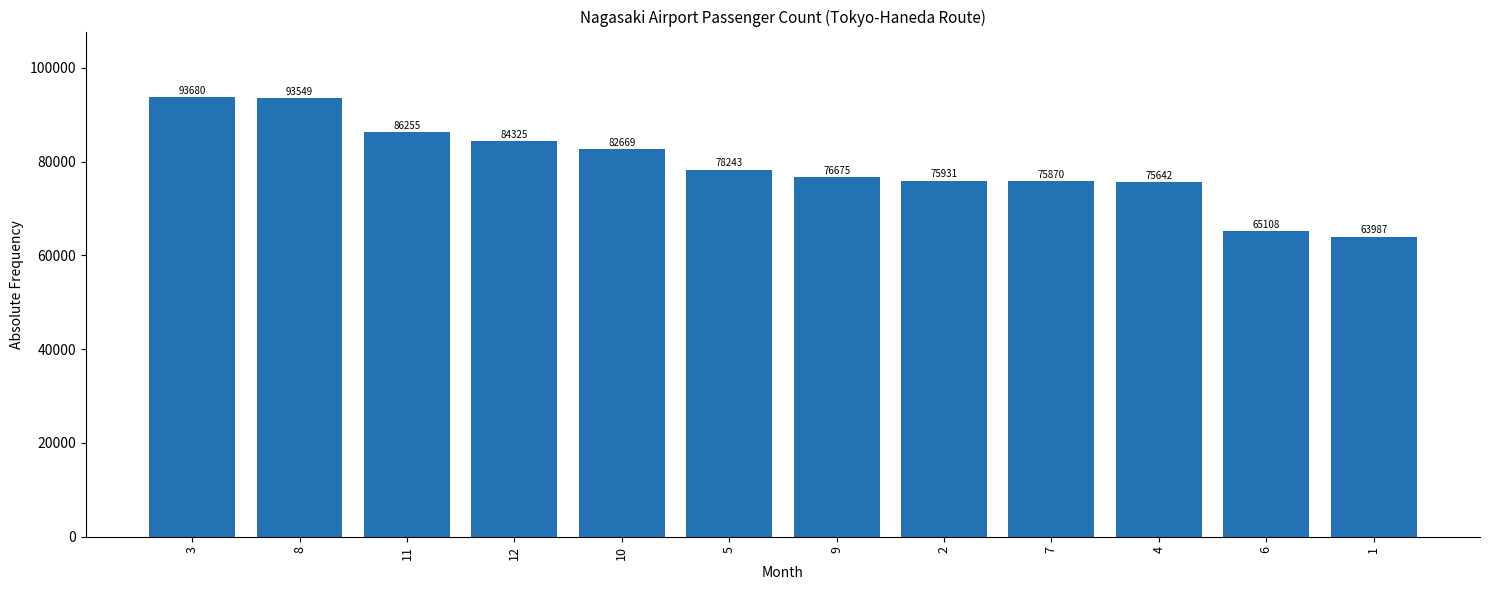

What position from the left is 10?

5